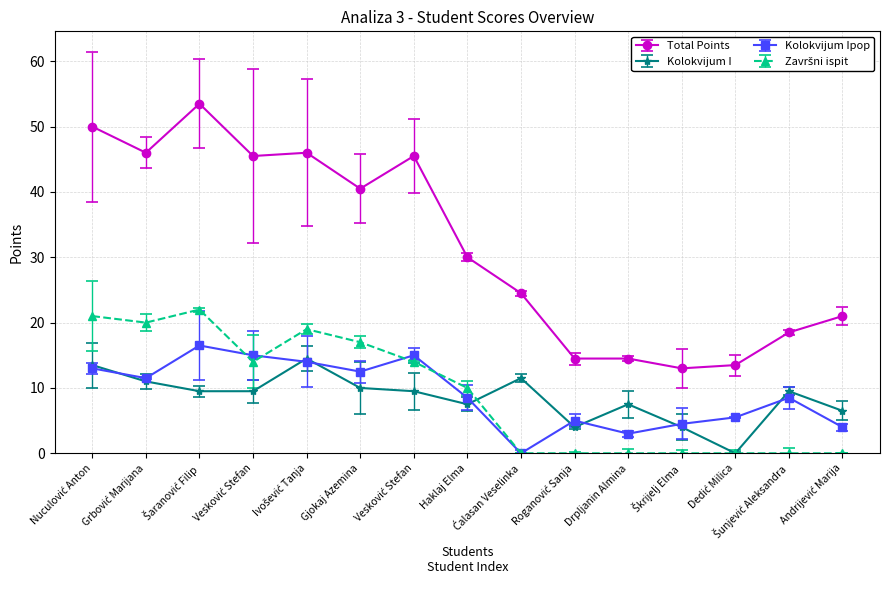

Which series ends up on top after the final intersection of Kolokvijum I and Završni ispit?

Kolokvijum I